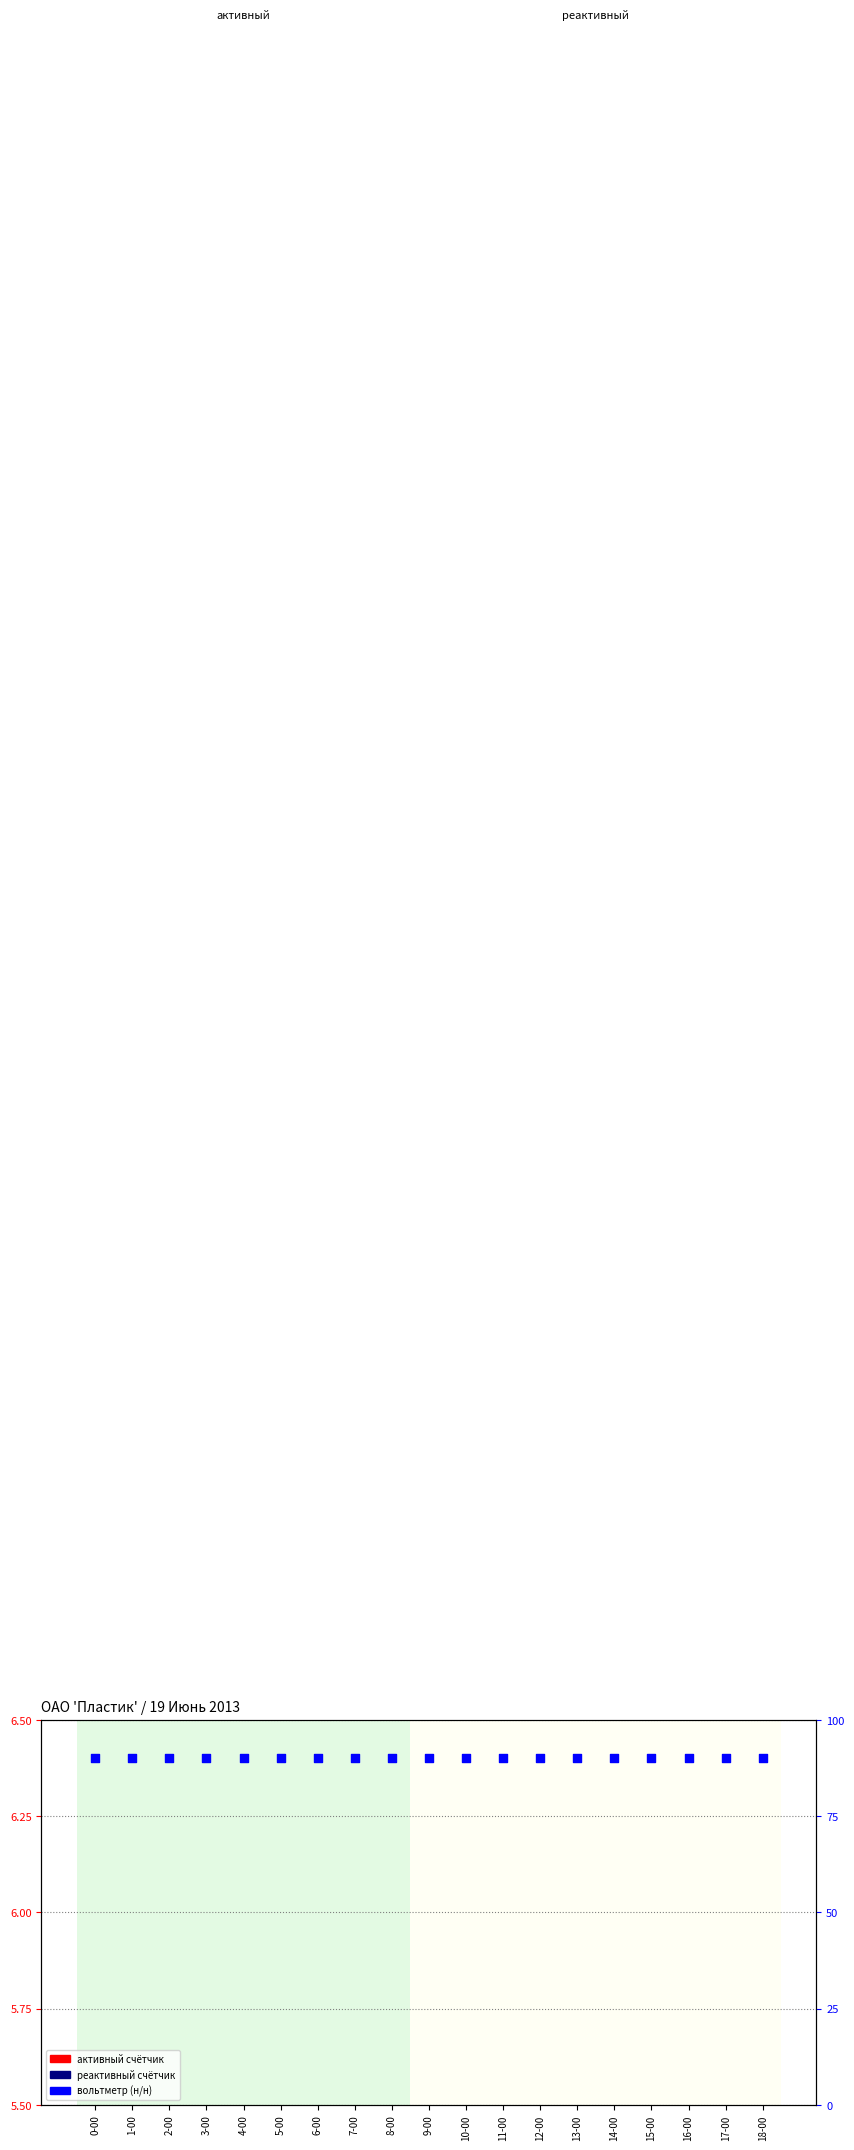

Which series has the largest total across all categories?

вольтметр (н/н)